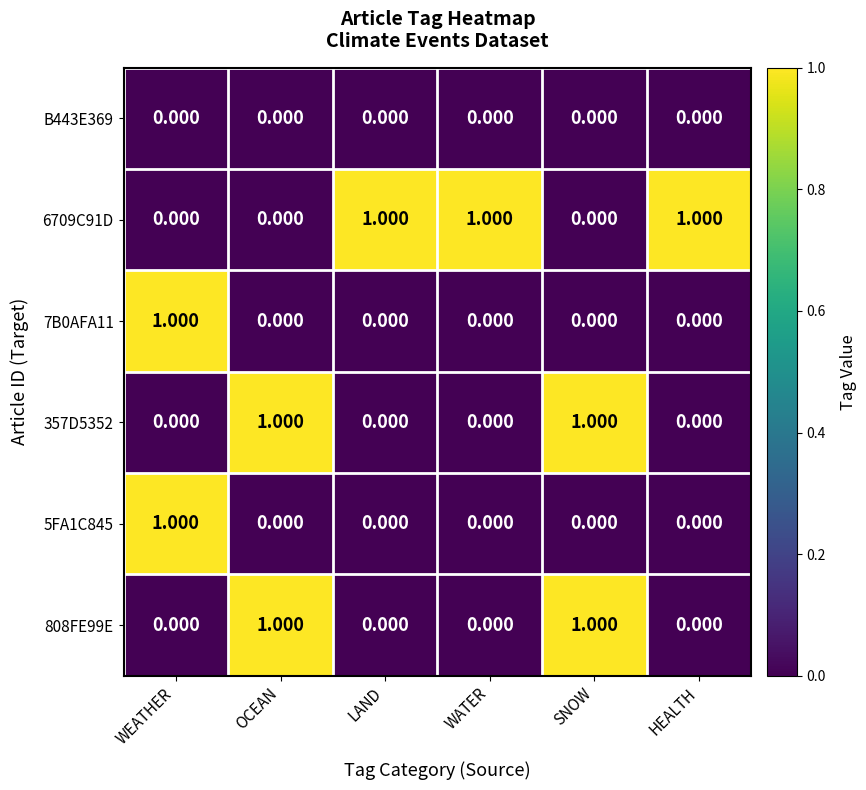

Is the value of 6709C91D at HEALTH greater than the value of 7B0AFA11 at HEALTH?

Yes